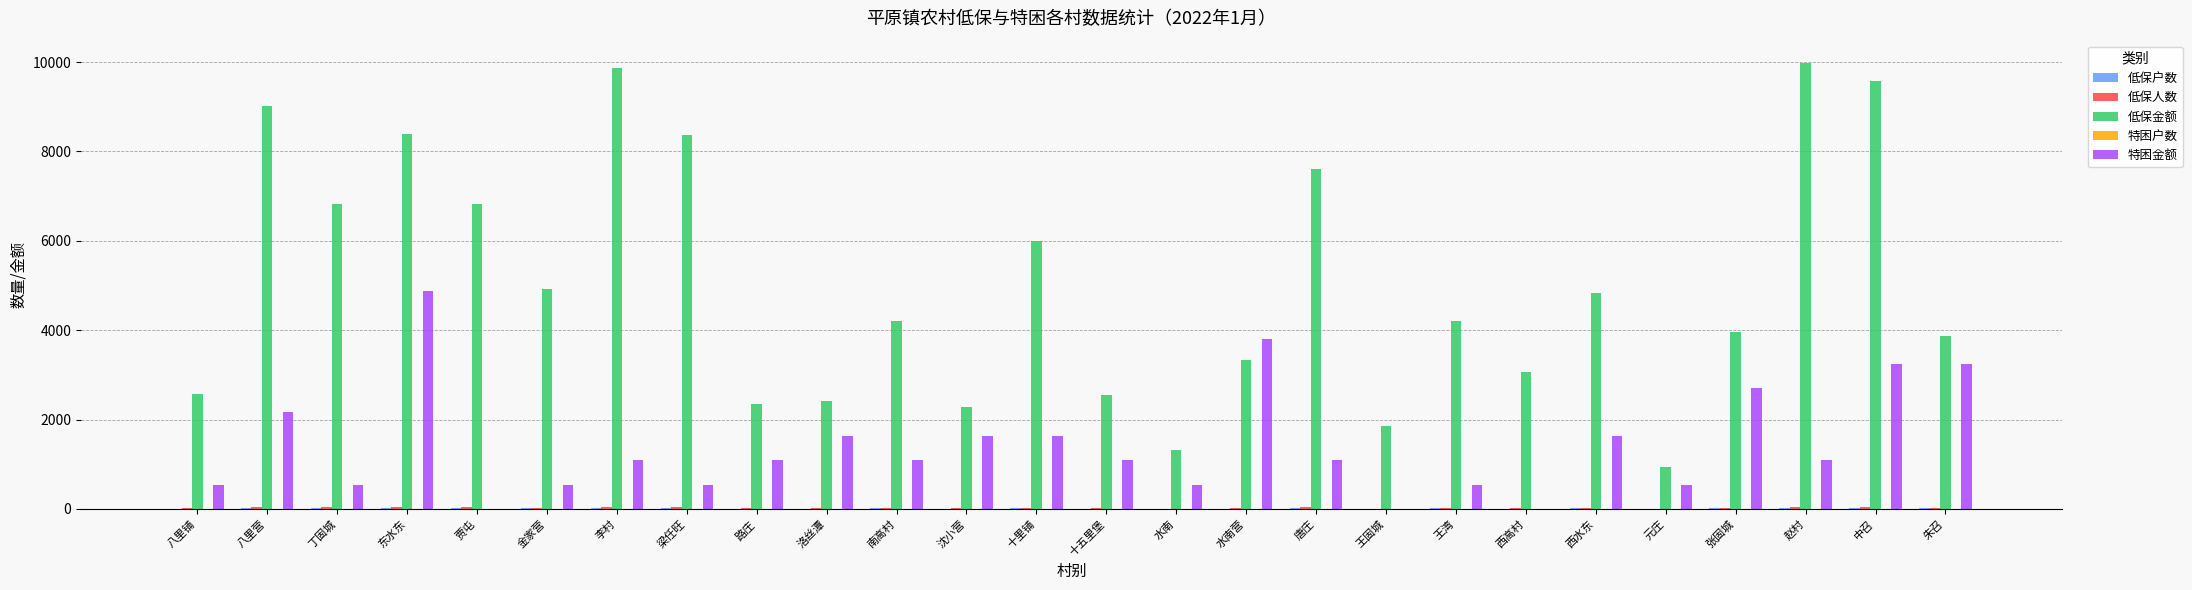

Is it true that 低保金额 equals 3461 at 八里铺?

False